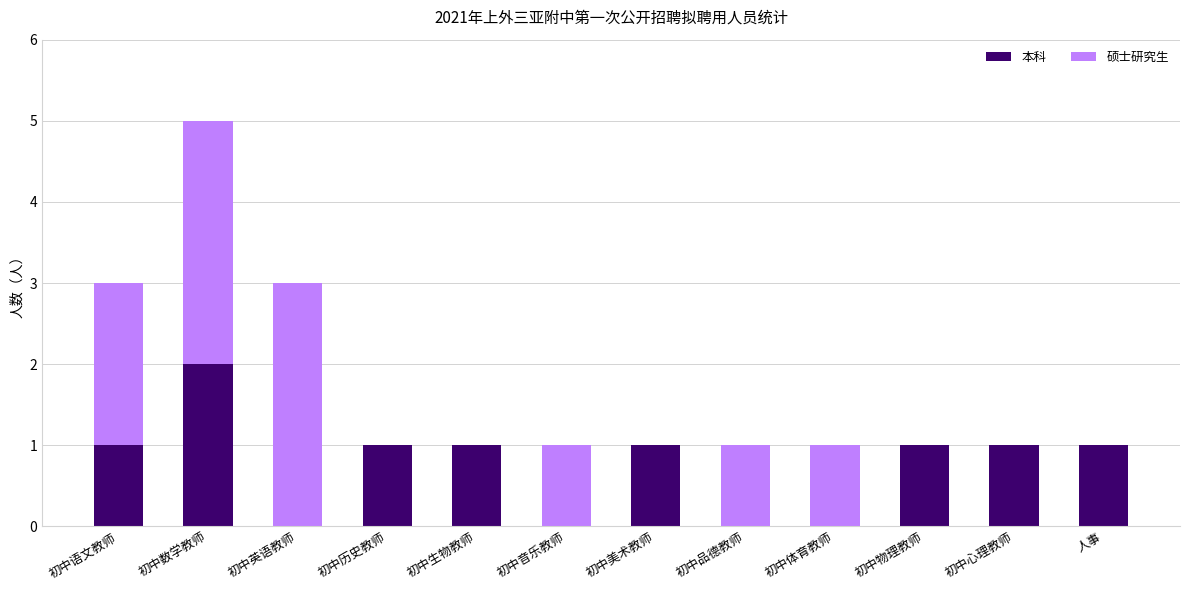

Reading right to left, transcribe the values for 本科.

人事=1	初中心理教师=1	初中物理教师=1	初中体育教师=0	初中品德教师=0	初中美术教师=1	初中音乐教师=0	初中生物教师=1	初中历史教师=1	初中英语教师=0	初中数学教师=2	初中语文教师=1